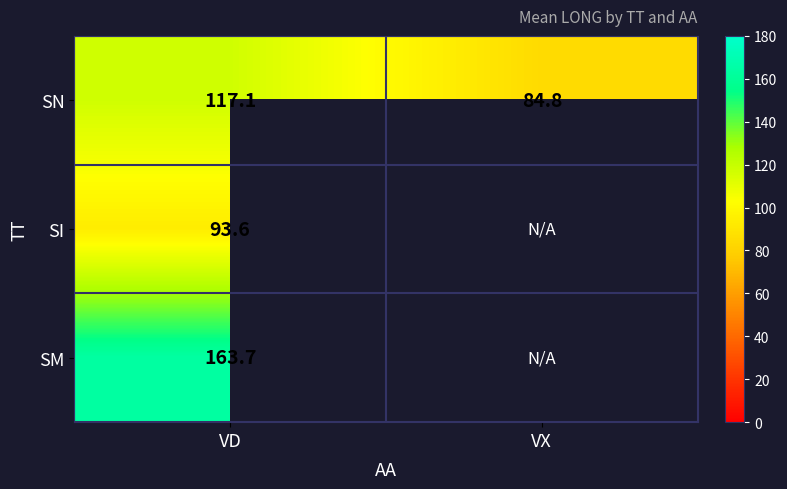

At which label is SN closest to 100?

VX